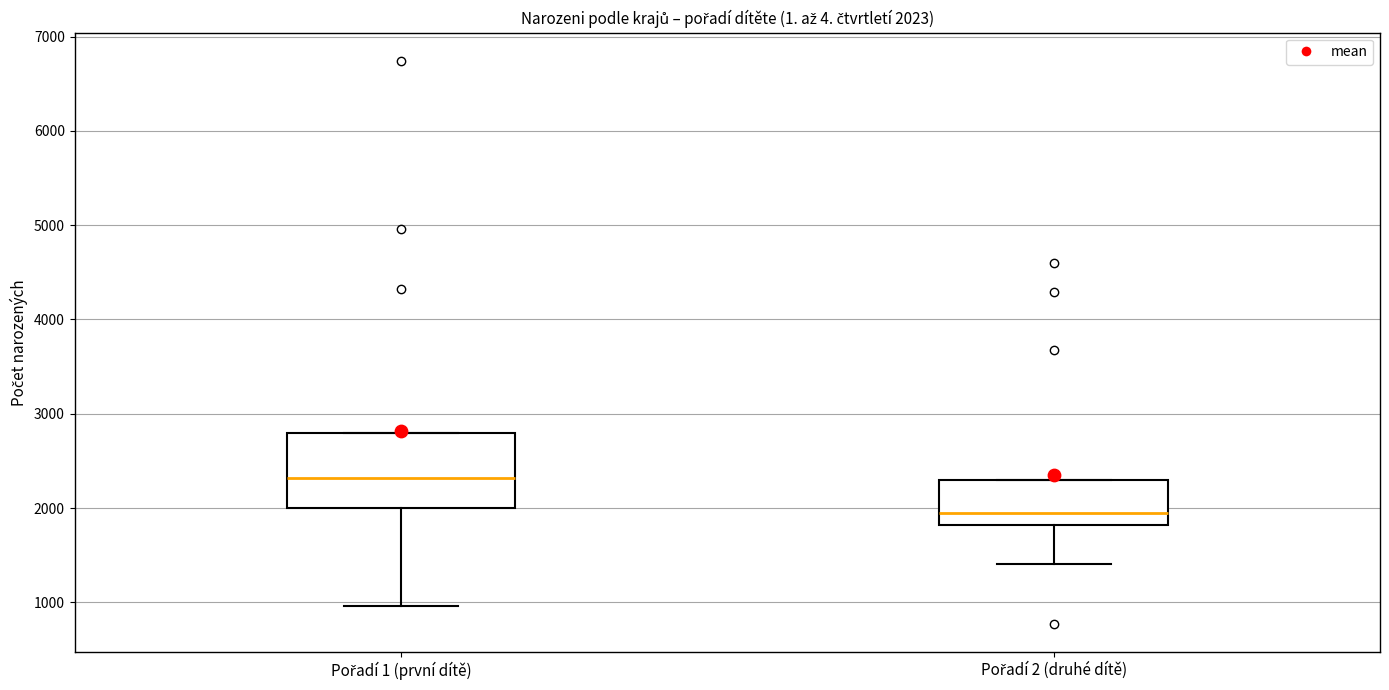

Comparing the boxes themselves (not the whiskers), which one is the tallest?

Pořadí 1 (první dítě)